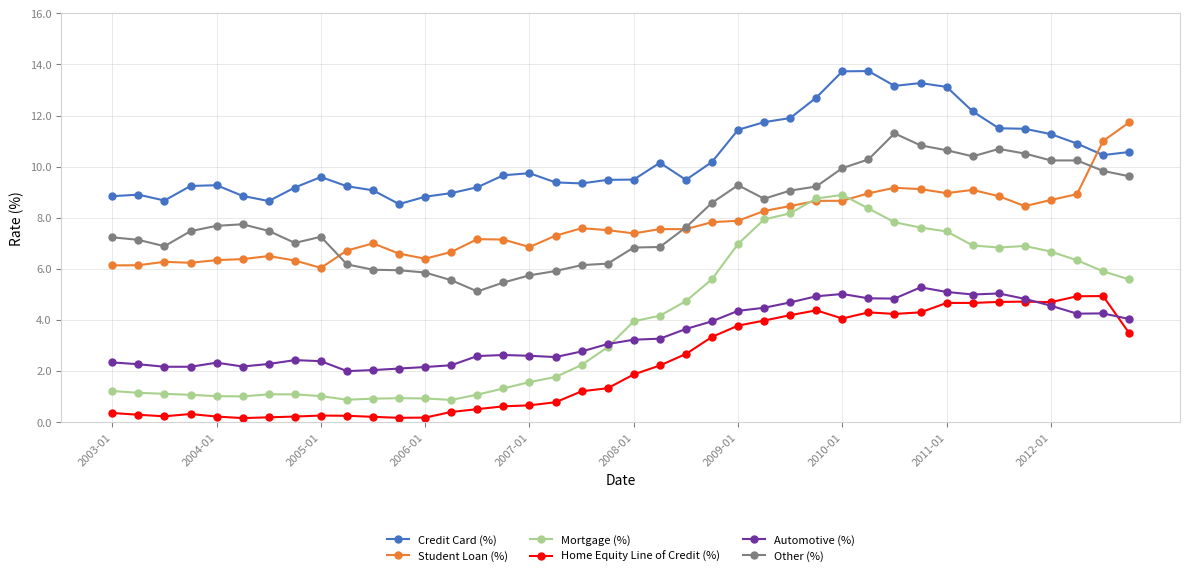

True or false: Home Equity Line of Credit (%) has more than 2 points higher than both neighbors.

True